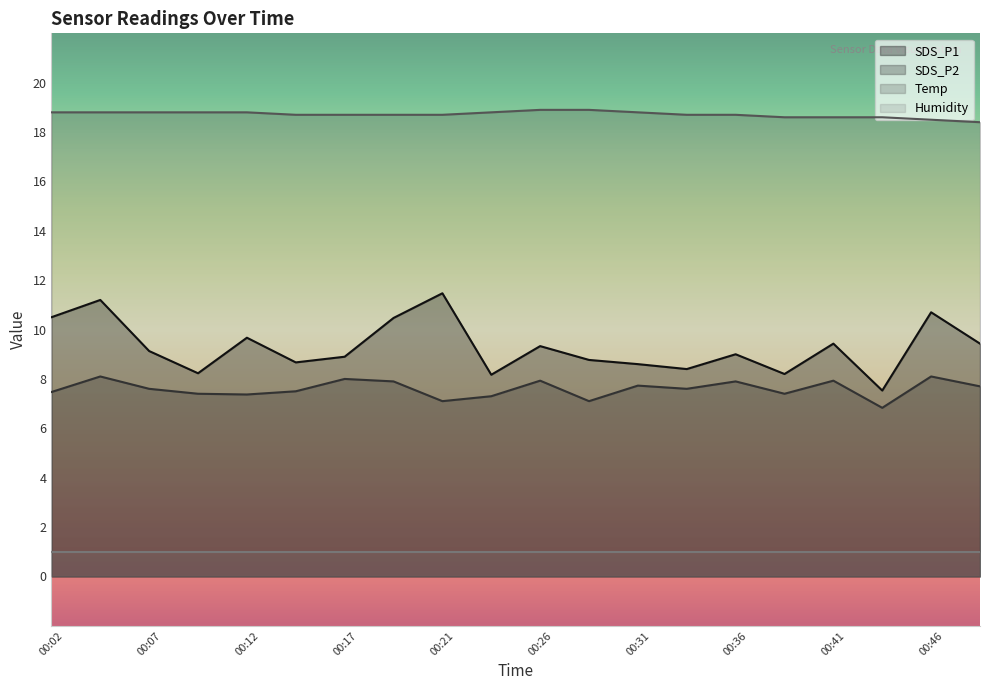

How many categories are shown in the chart?

20